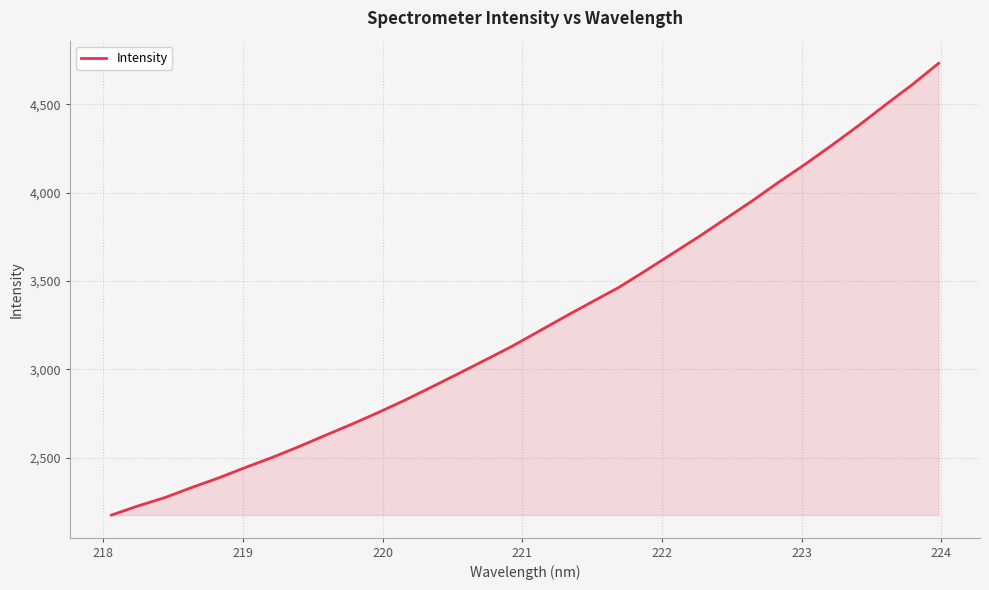

What is the difference between the maximum and minimum values?

2557.6